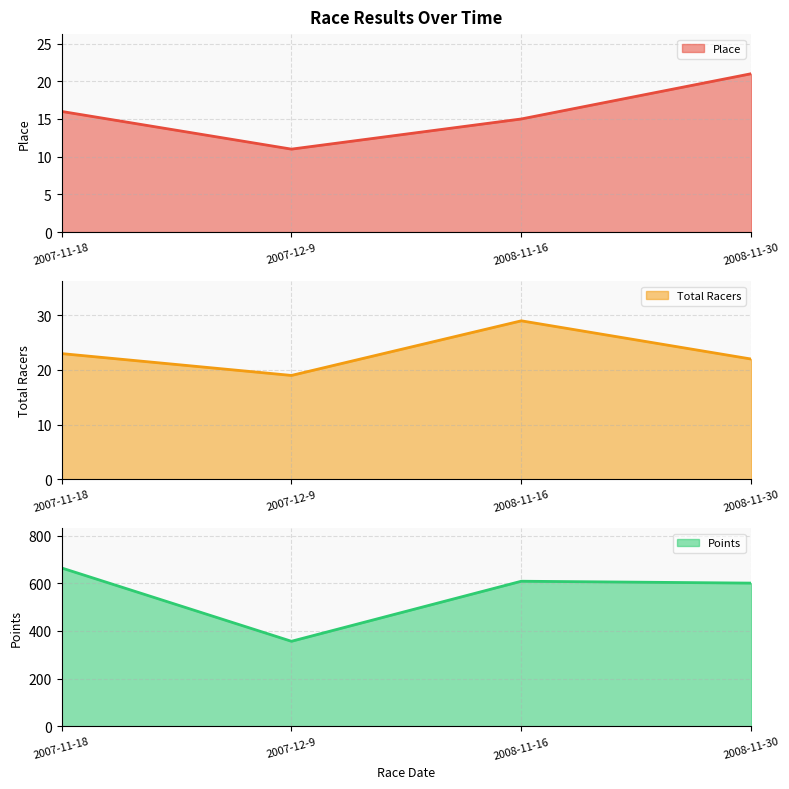

The value of Points at 2007-11-18 is 1194.9. True or false?

False